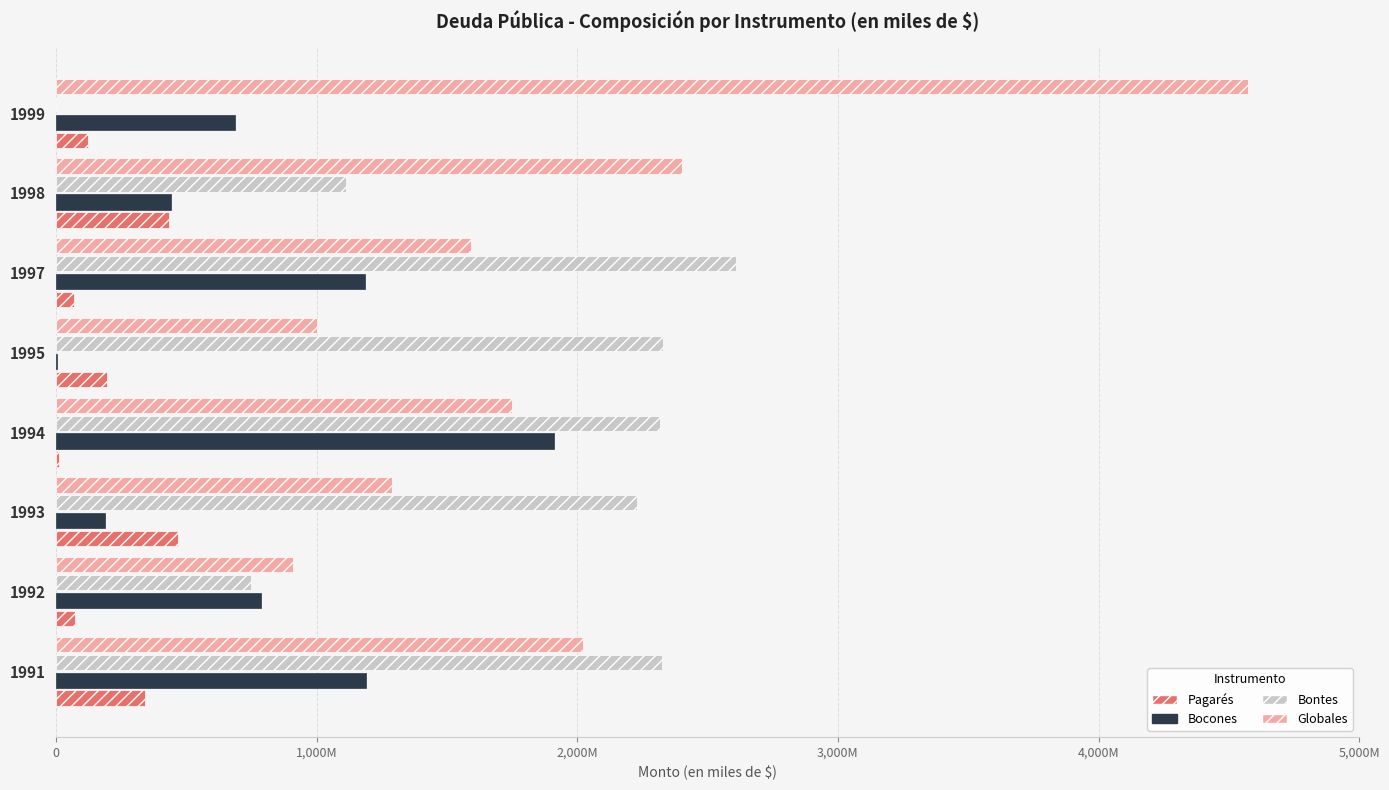

What are all the series names shown in the legend?

Pagarés, Bocones, Bontes, Globales